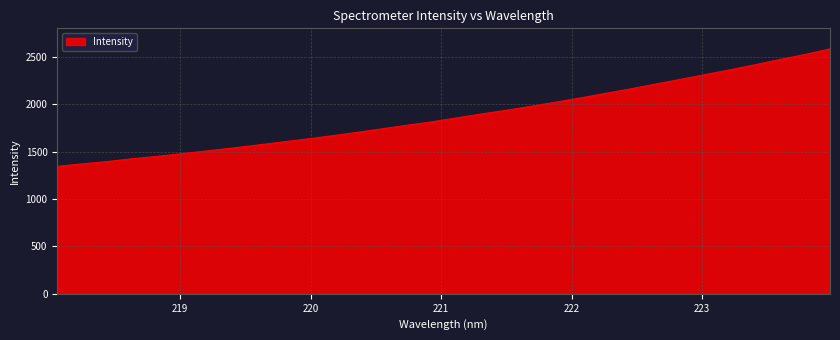

True or false: the data has more than 2 interior local peaks.

False